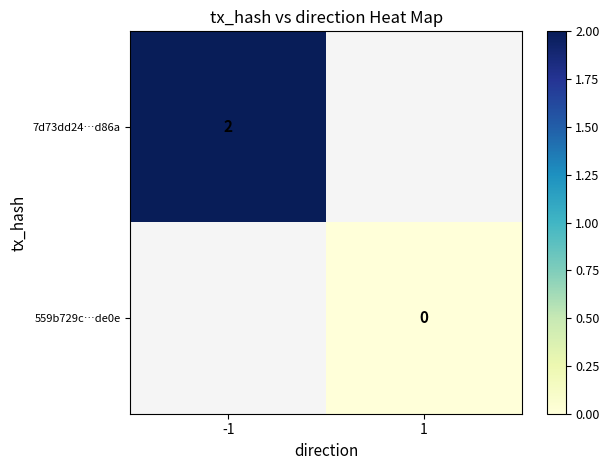

The value of 7d73dd24…d86a at -1 is 2. True or false?

True